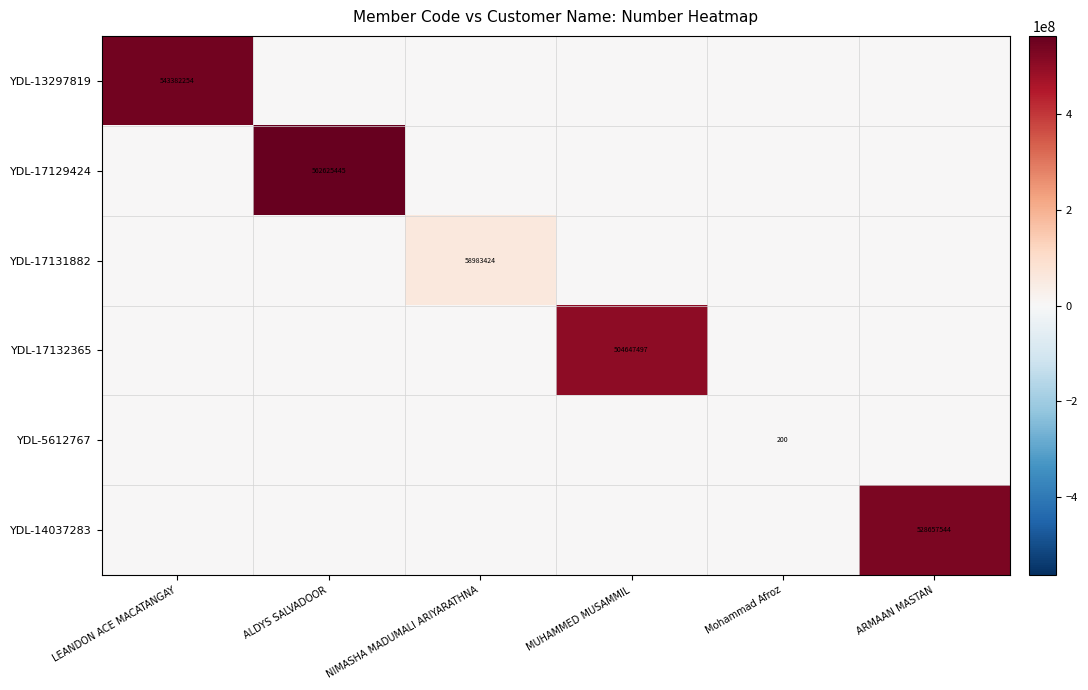

What is the average value of the YDL-17132365 series?

84107916